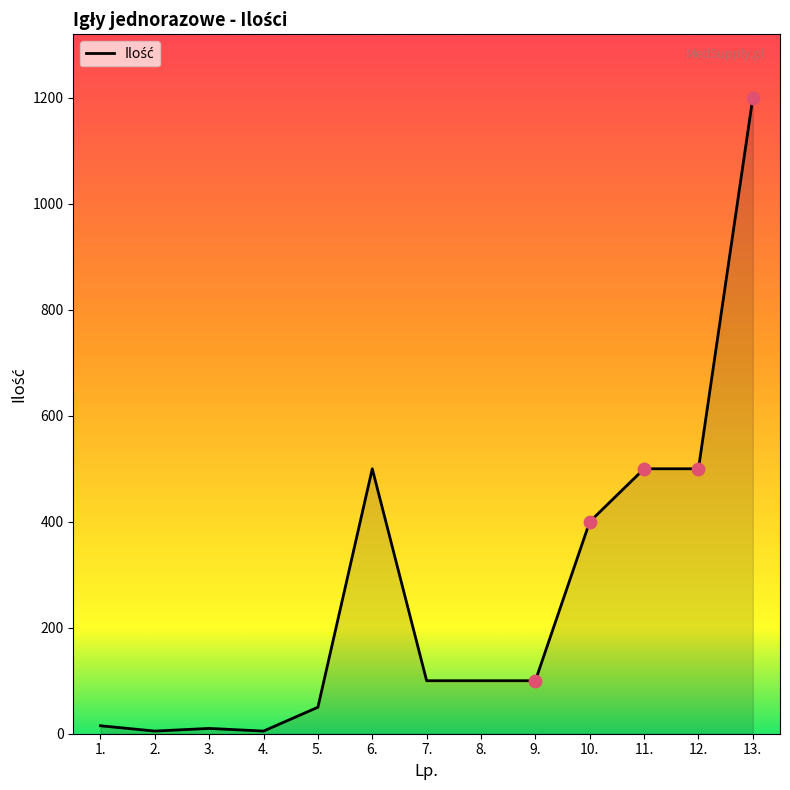

What is the change in value from 3. to 7.?

+90